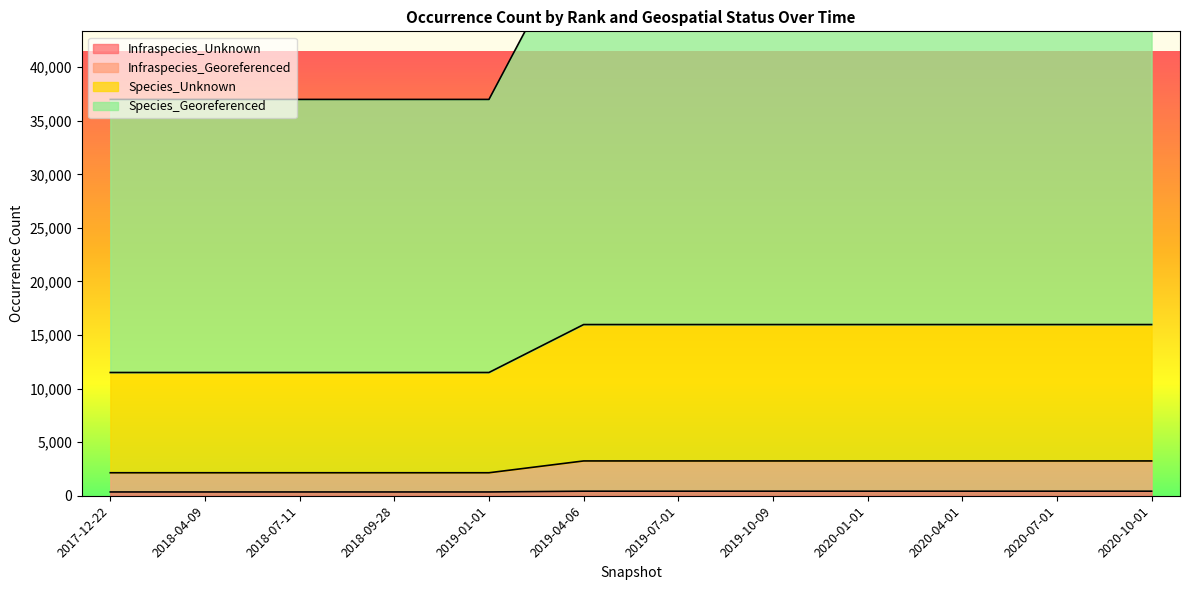

What is the total value across all series at 2020-01-01?

73318